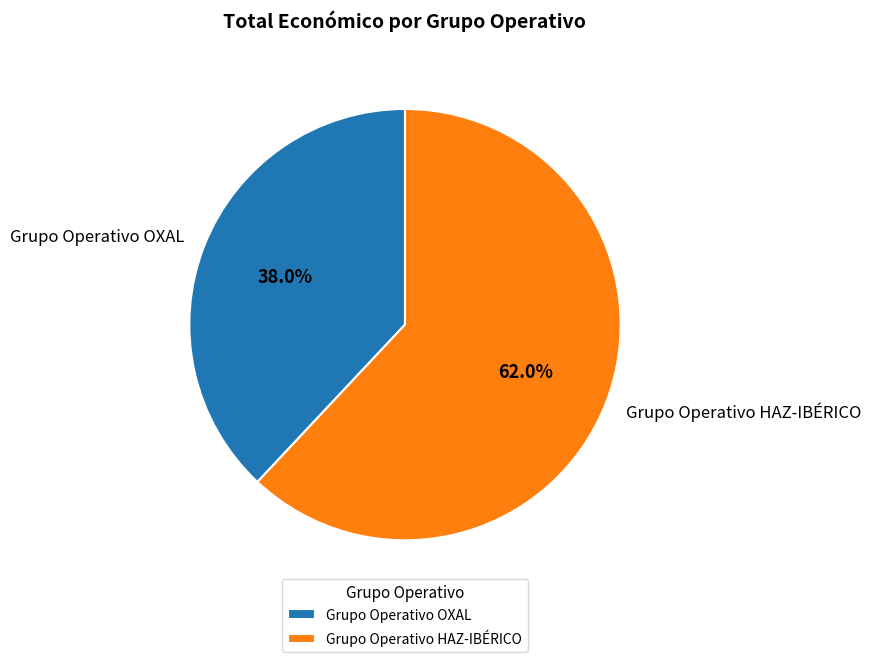

Is it true that Grupo Operativo HAZ-IBÉRICO is 62% of the pie?

True